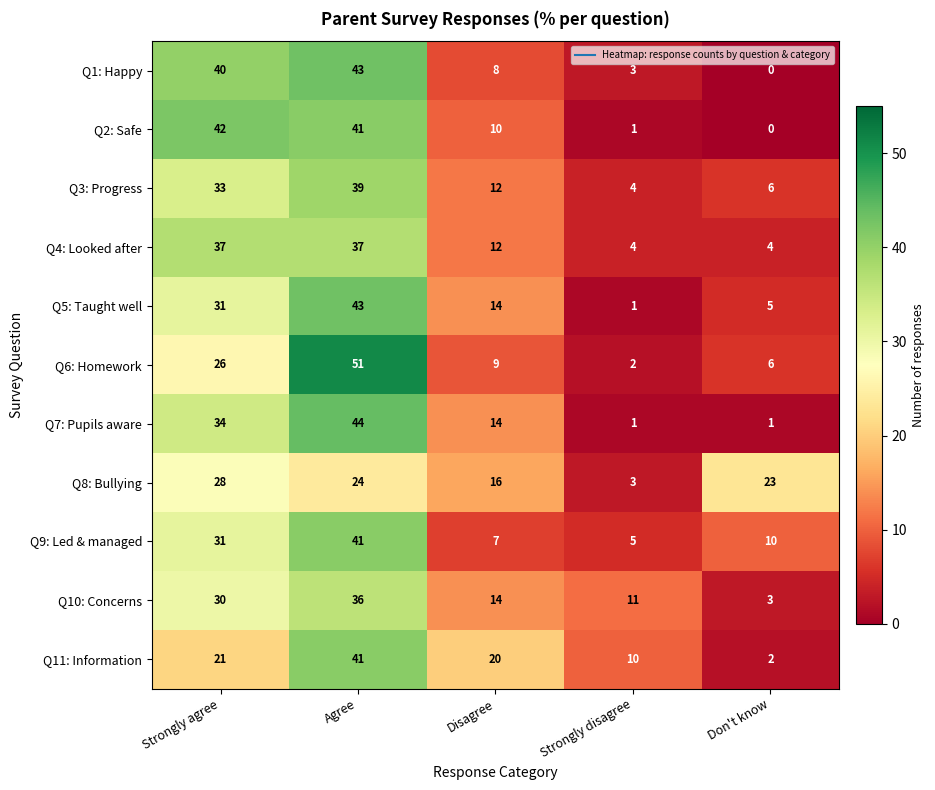

What is the spread (max minus min) of values at Strongly agree?

21